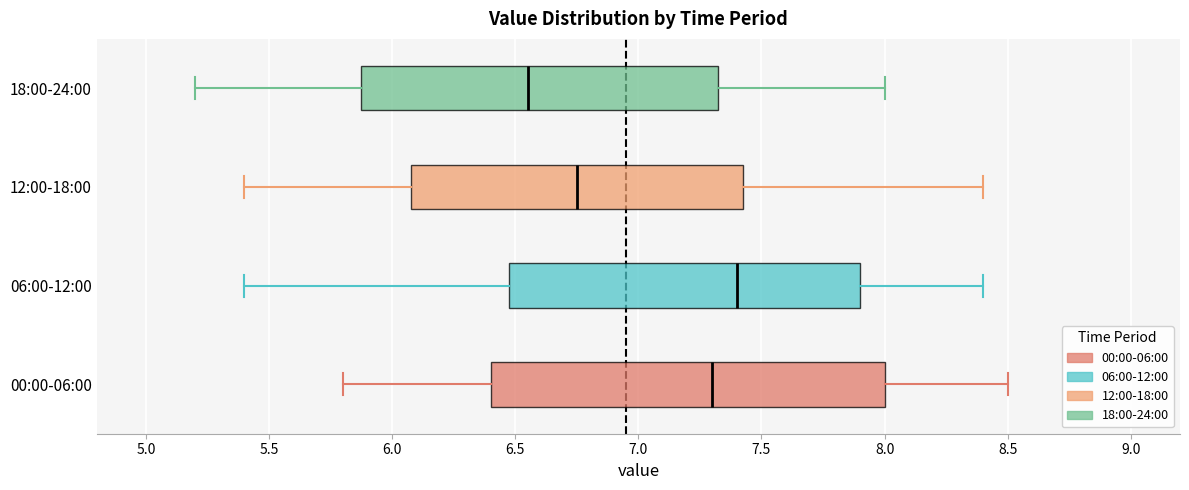

Reading bottom to top, transcribe this box plot: for each box, give where its median line is, the range the box spans, and where its two whiskers end, as read against the x-axis. The values are not printed on the chart, so give them approximately, as read against the axis.

00:00-06:00: median 7.30, box 6.40 to 8.00, whiskers 5.80 to 8.50
06:00-12:00: median 7.40, box 6.50 to 7.90, whiskers 5.40 to 8.40
12:00-18:00: median 6.75, box 6.10 to 7.45, whiskers 5.40 to 8.40
18:00-24:00: median 6.55, box 5.90 to 7.35, whiskers 5.20 to 8.00